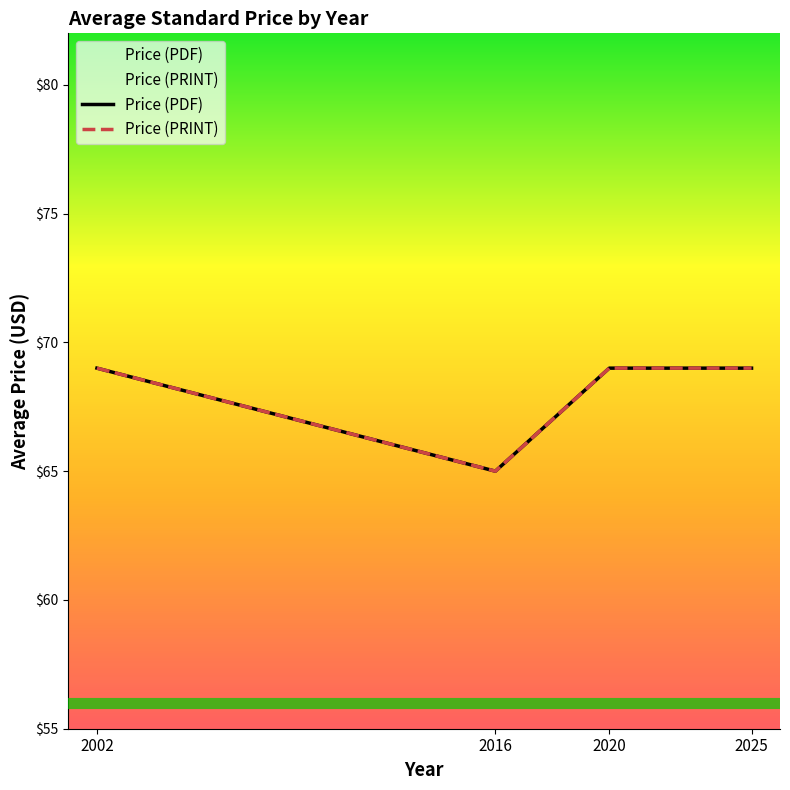

What are all the series names shown in the legend?

Price (PDF), Price (PRINT)